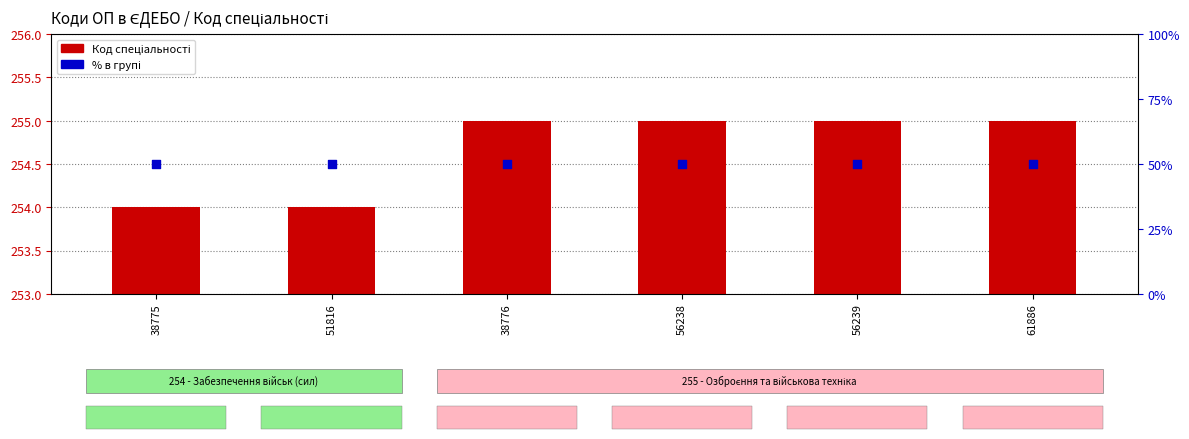

Which series has the widest spread of Y values?

Код спеціальності